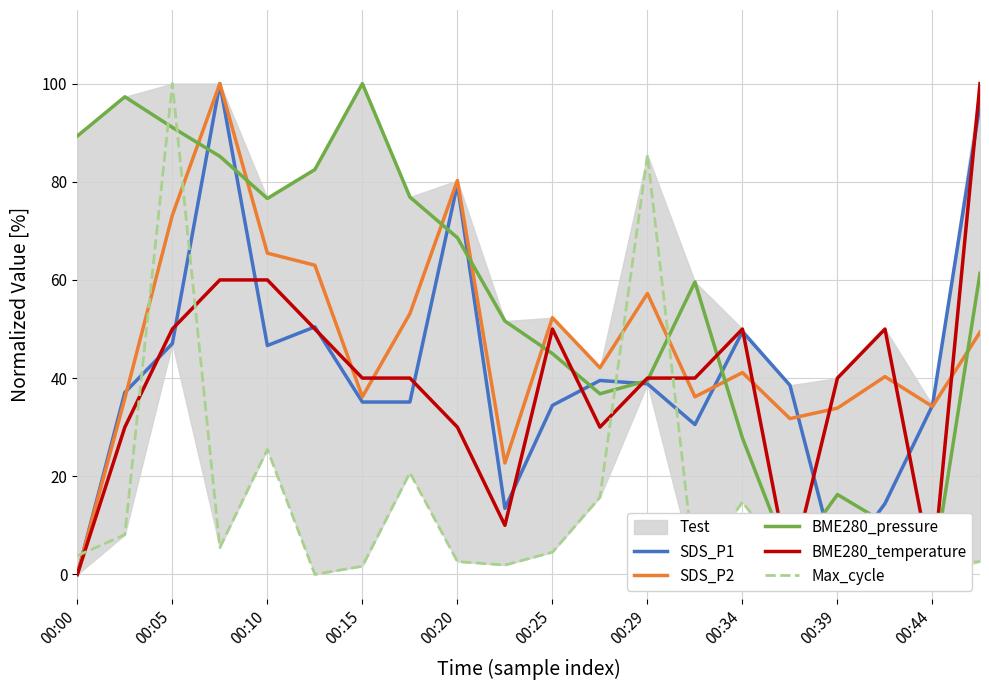

After their last crossing, which series has the higher values: Max_cycle or SDS_P2?

SDS_P2